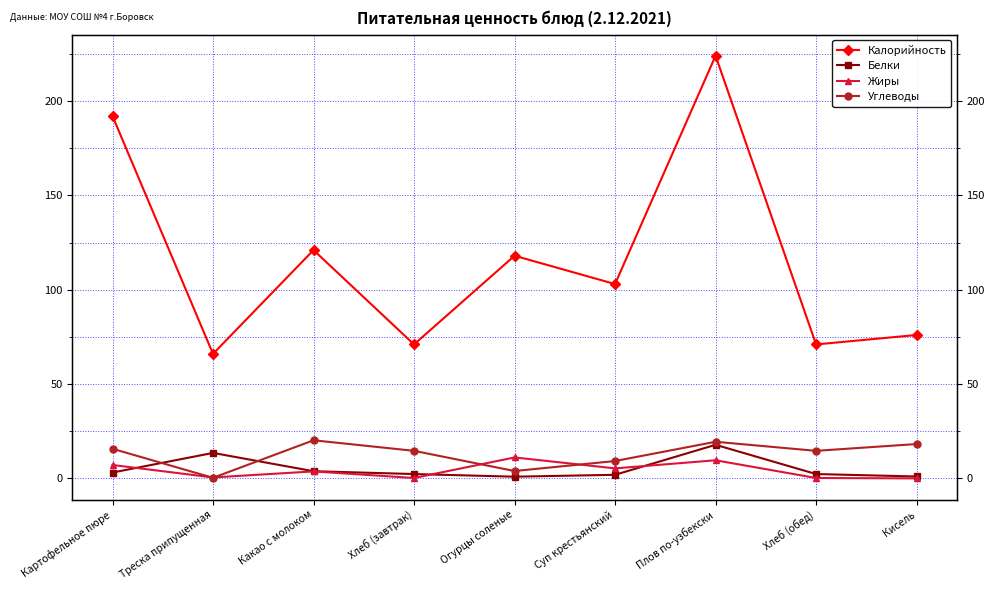

Is the value of Углеводы at Суп крестьянский greater than the value of Калорийность at Плов по-узбекски?

No